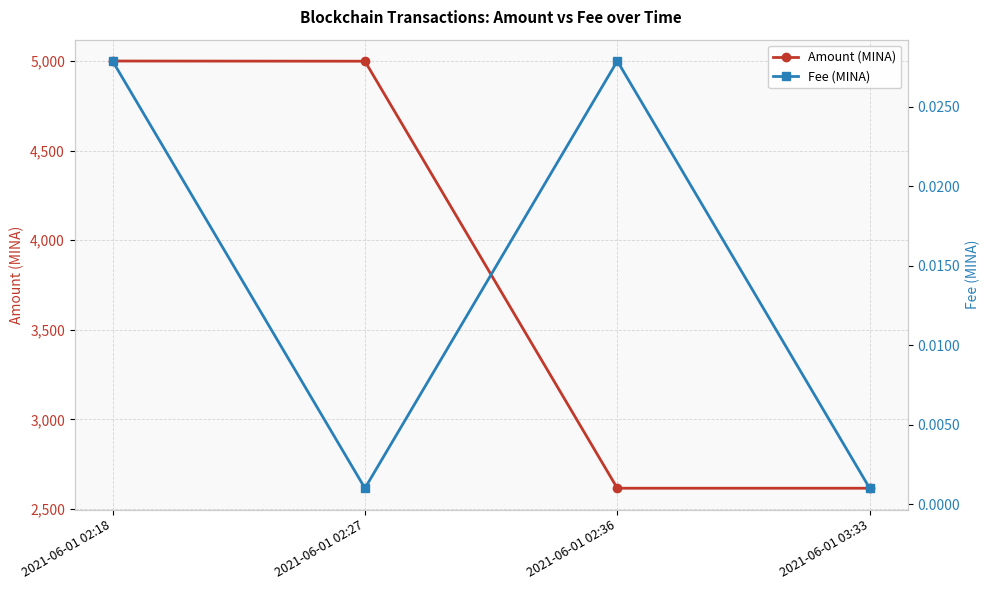

True or false: Fee (MINA) and Amount (MINA) cross at least once.

False